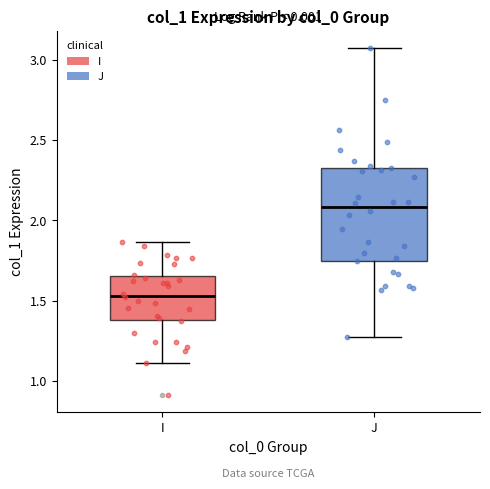

Reading left to right, read every box against the y-axis: the position of its median line, the range the box covers, and the ends of its whiskers. The values are not printed on the chart, so give them approximately, as read against the axis.

I: median 1.55, box 1.40 to 1.65, whiskers 1.10 to 1.85
J: median 2.10, box 1.75 to 2.30, whiskers 1.25 to 3.05